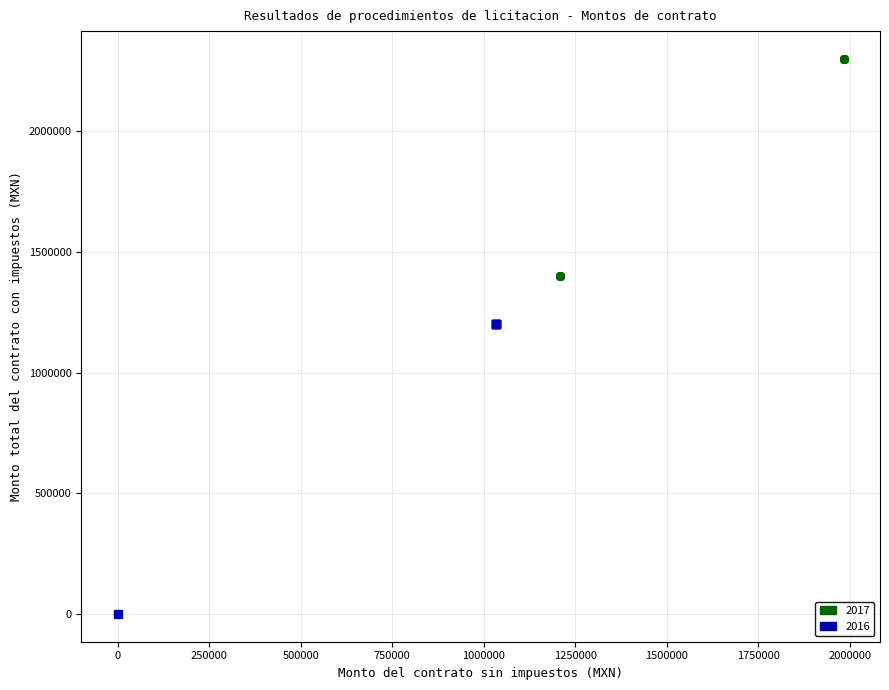

Which series reaches the maximum Y coordinate?

2017